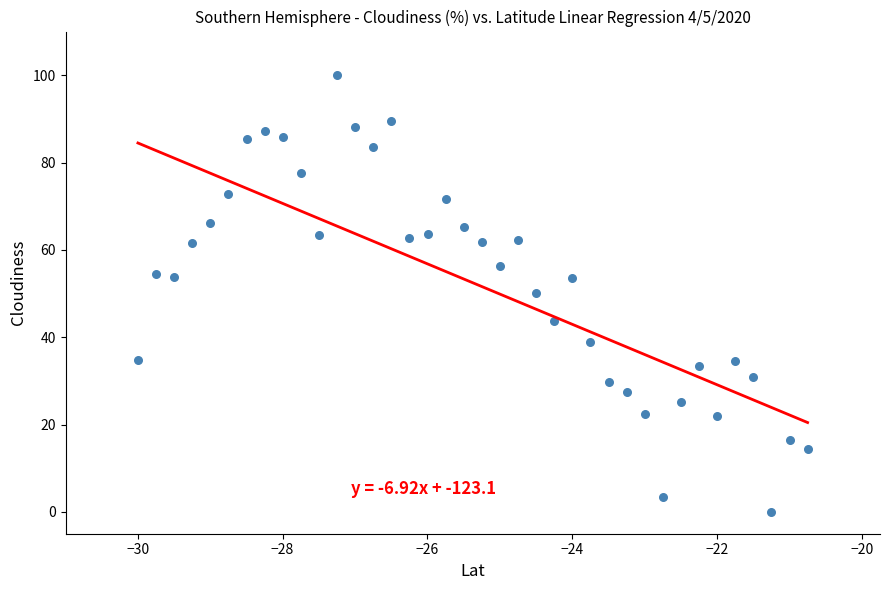

What is the range of X values (max minus min)?

9.2